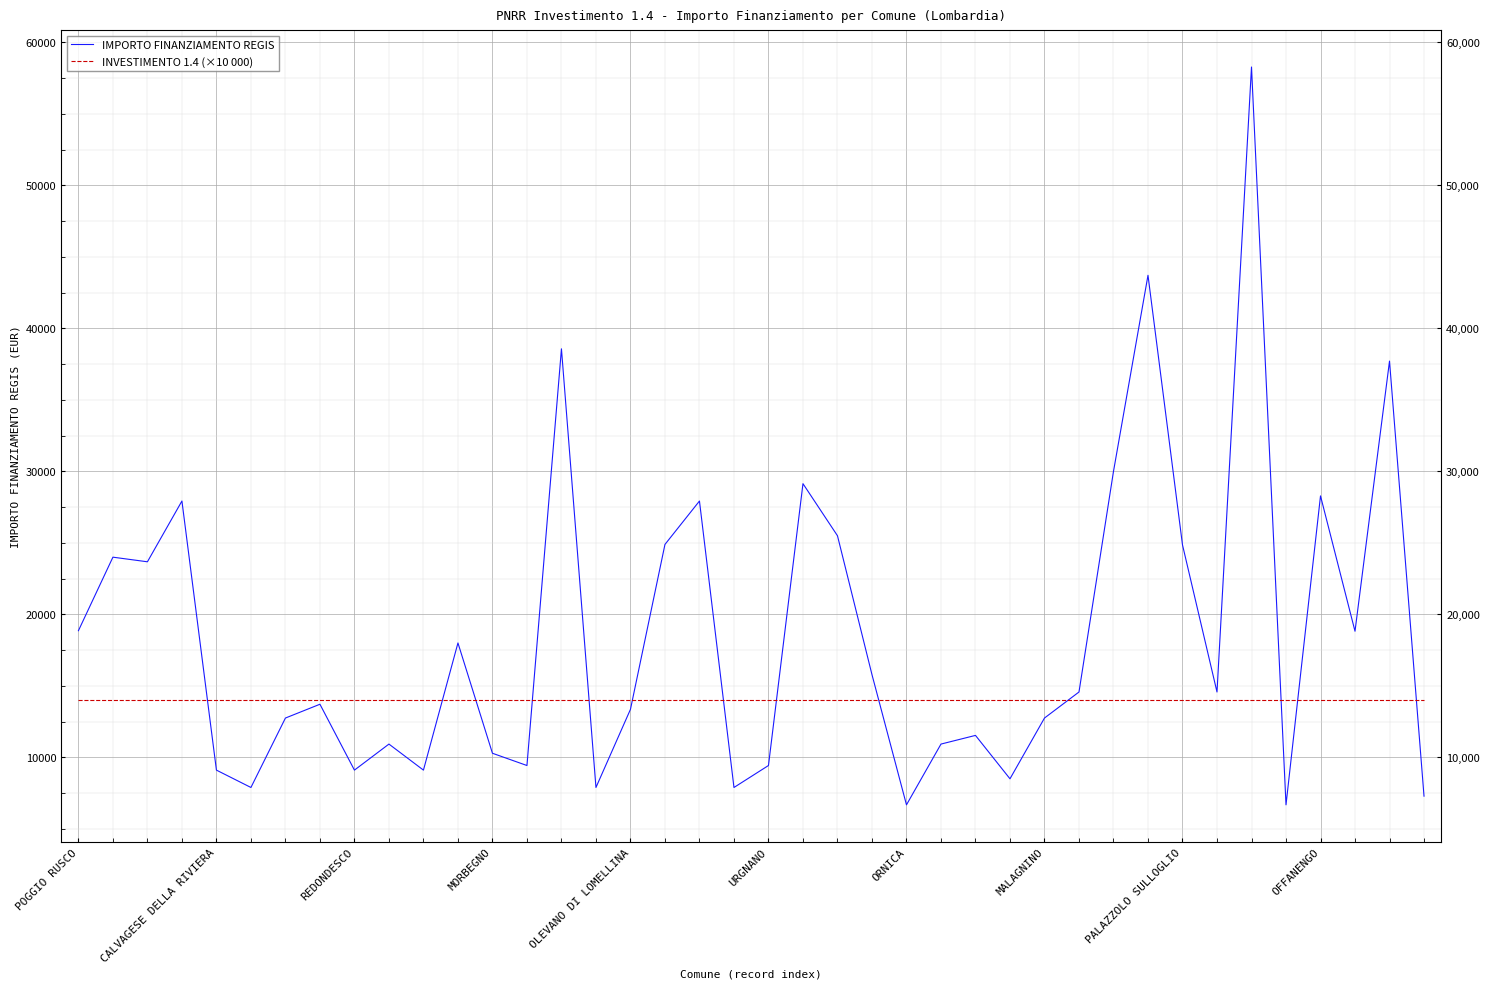

At how many categories does at least one series exceed 56813?

1